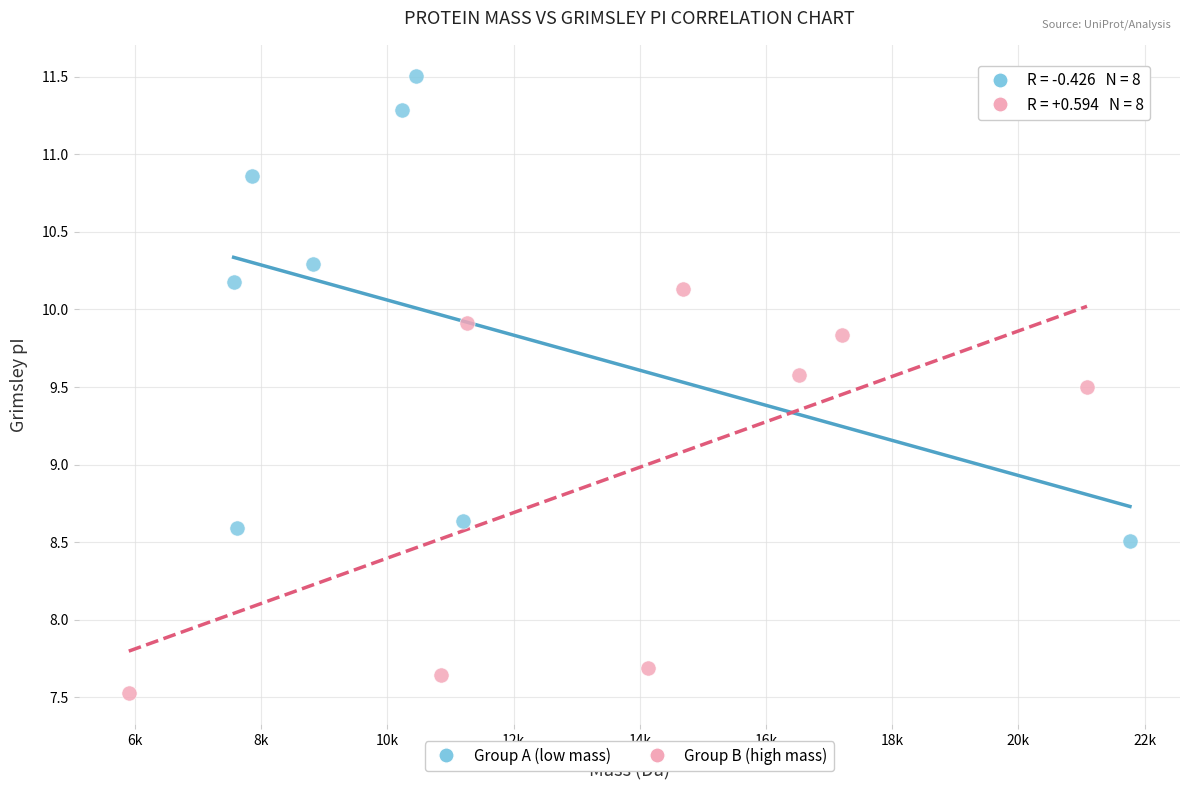

Which series contains the lowest Y value?

Group B (high mass)